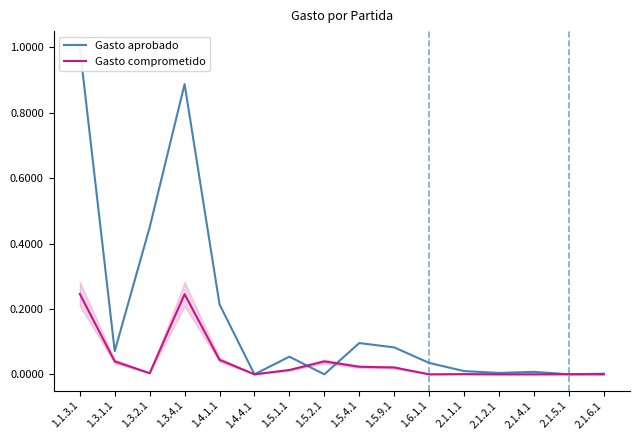

Which series ends up on top after the final intersection of Gasto aprobado and Gasto comprometido?

Gasto aprobado